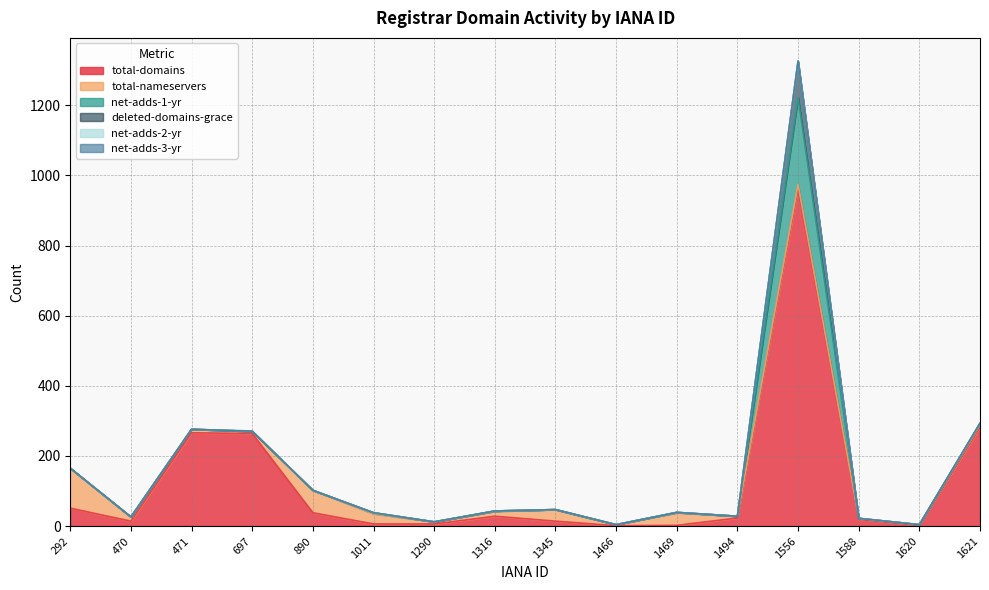

At which category is the sum across all series the highest?

1556